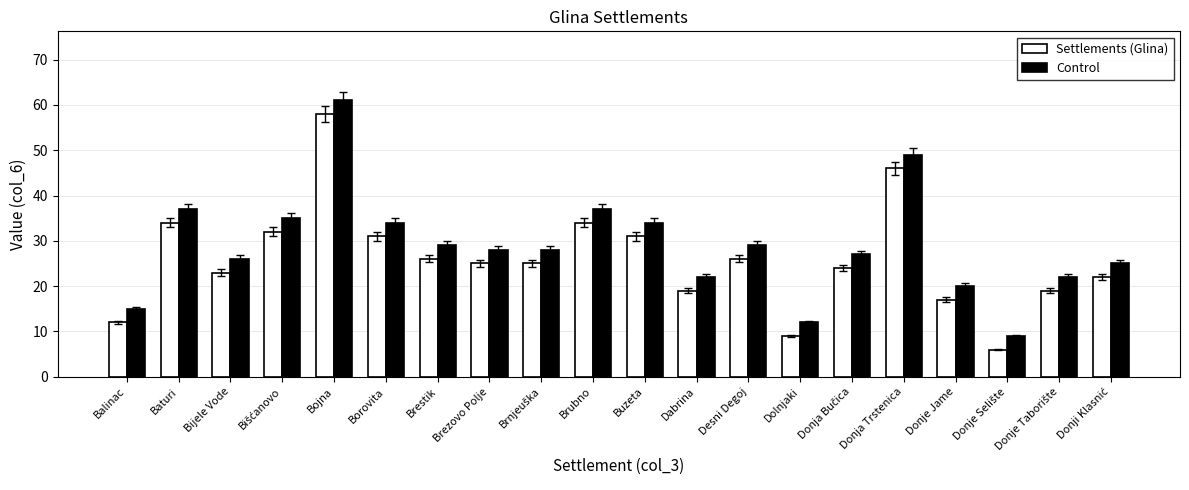

At how many categories does at least one series exceed 21?

16